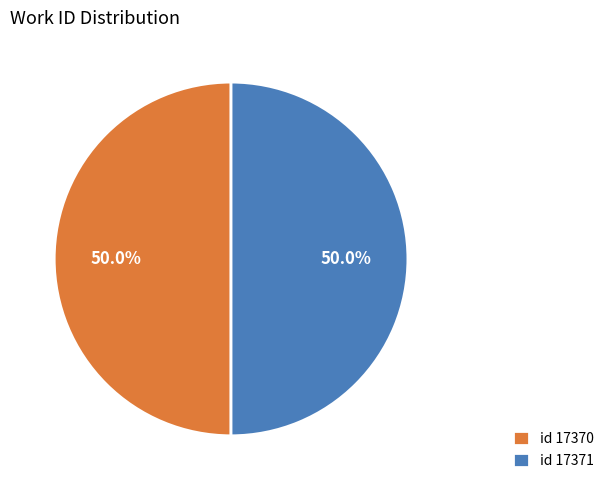

How much of the chart is everything except id 17371?

50.0%